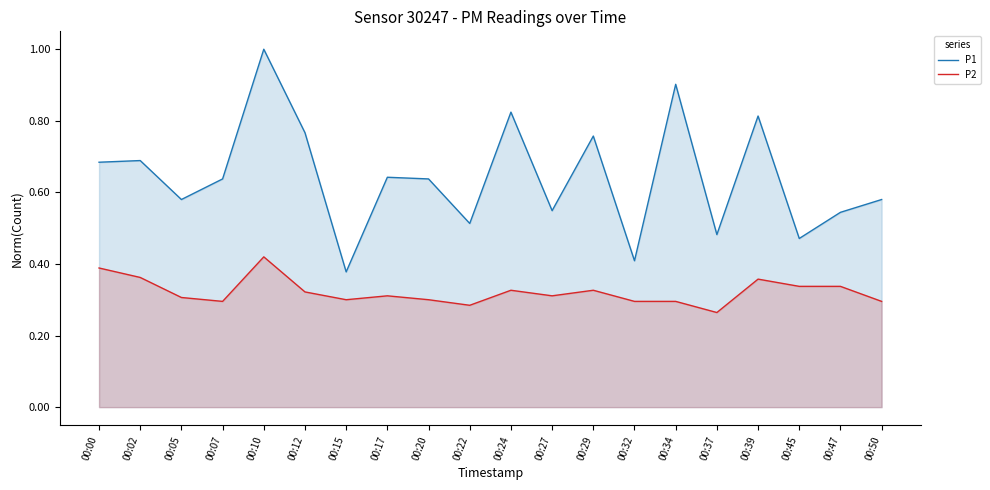

In P2, how many points are lower than both neighbors (excluding endpoints)?

5